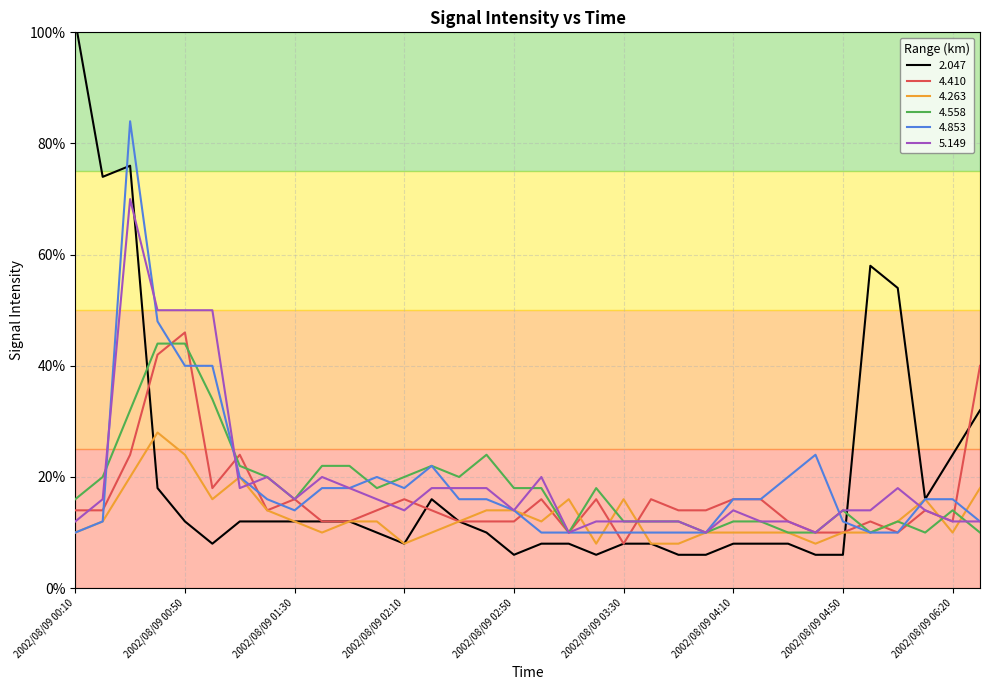

How many intersections are there between   4.853 and   5.149?

7